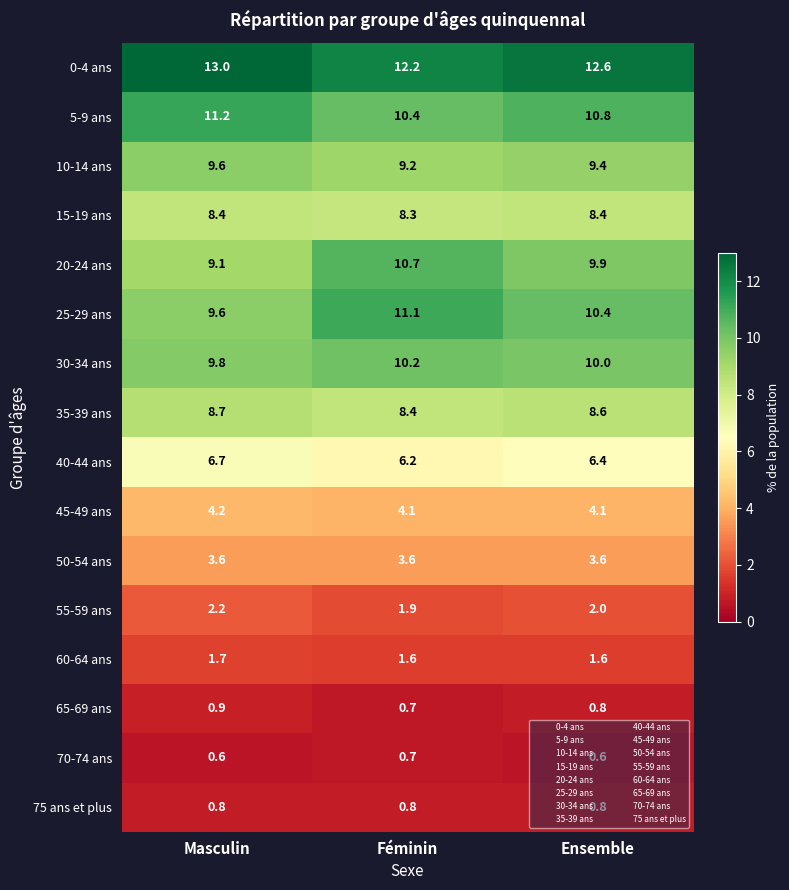

At which category does the chart reach its peak across all series?

Masculin